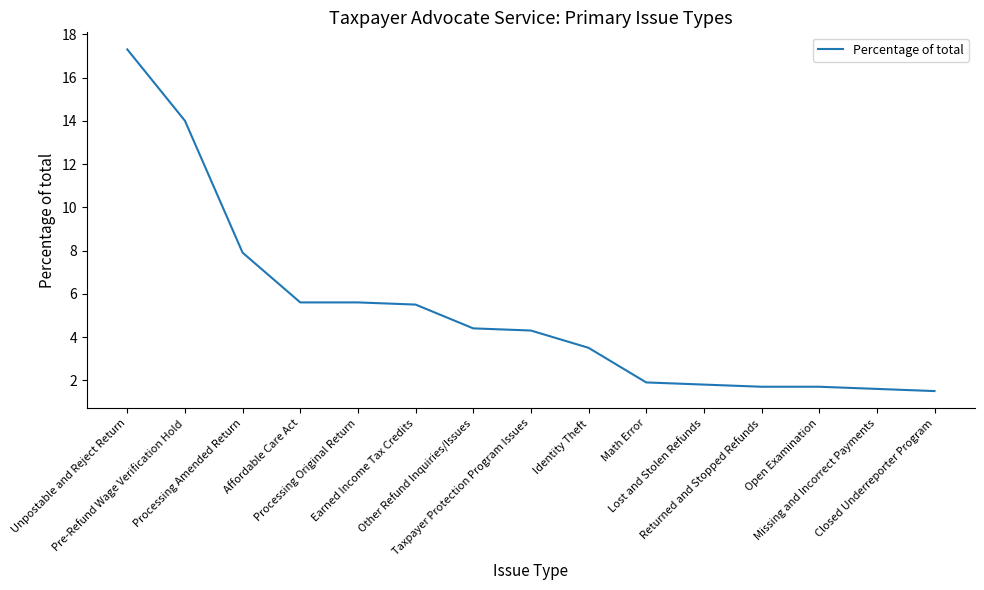

What is the maximum value shown in the chart?

17.3